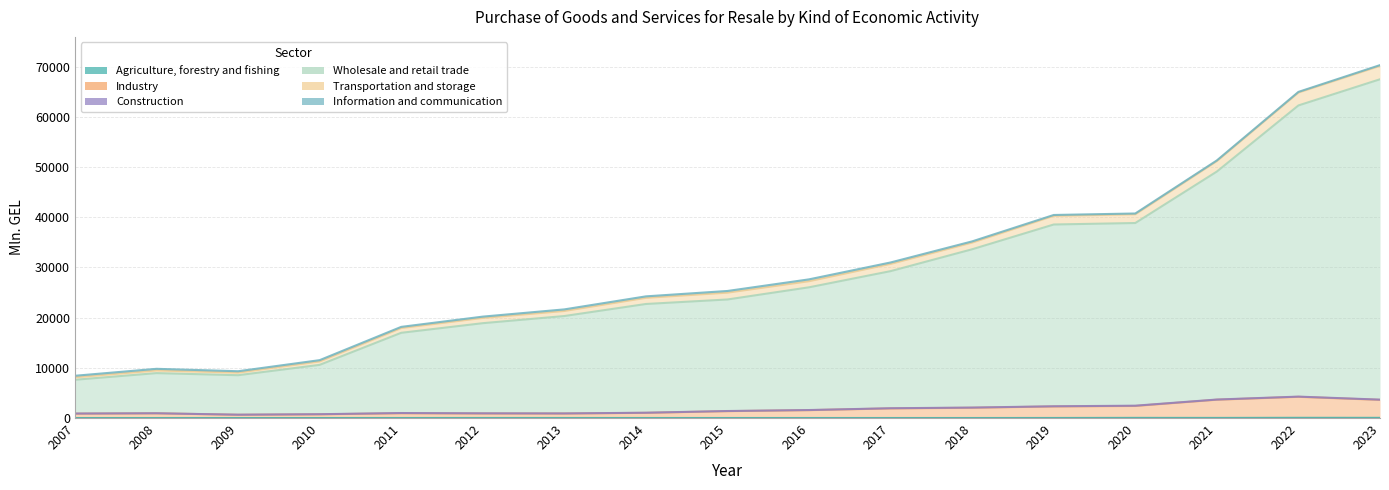

At which category is the sum across all series the highest?

2023